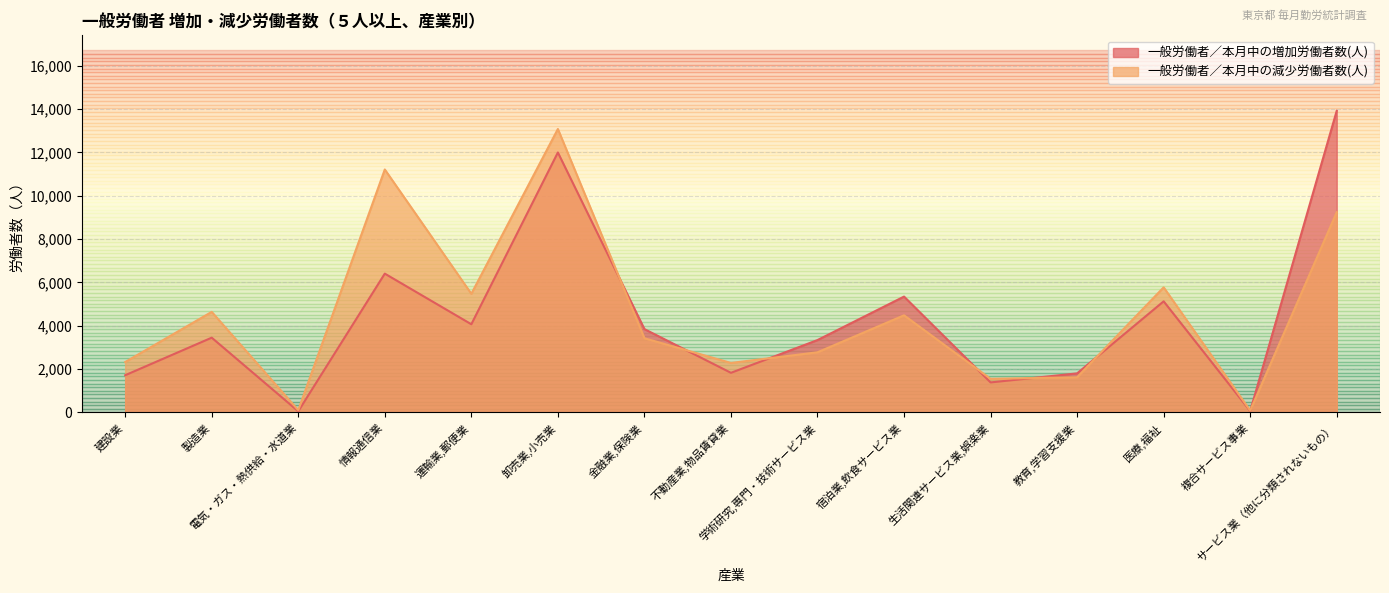

How many values in the 一般労働者／本月中の減少労働者数(人) series are below 3425?

7